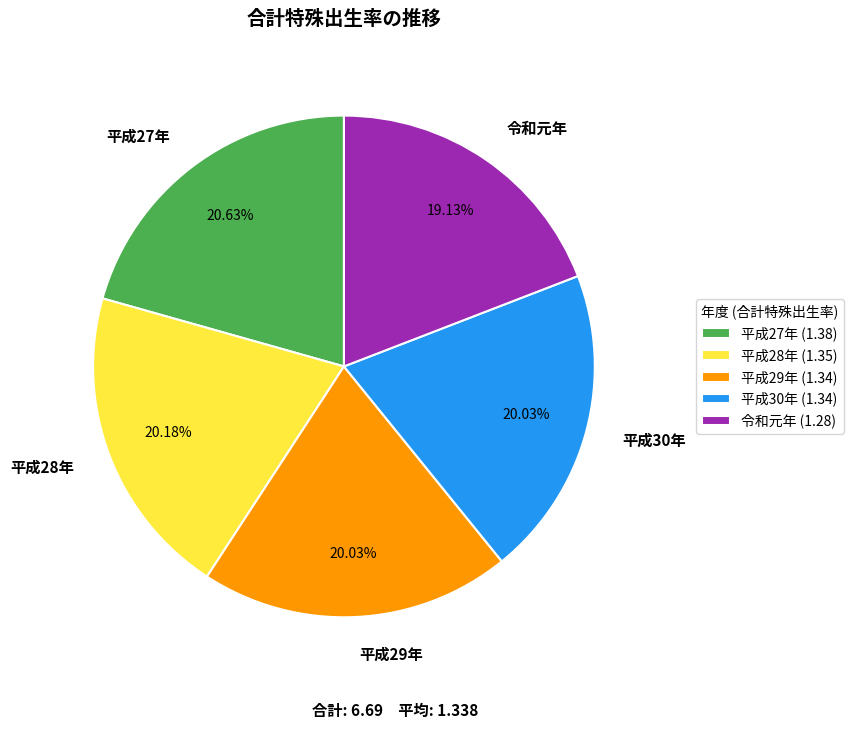

The 平成30年 slice represents 27% of the pie. True or false?

False